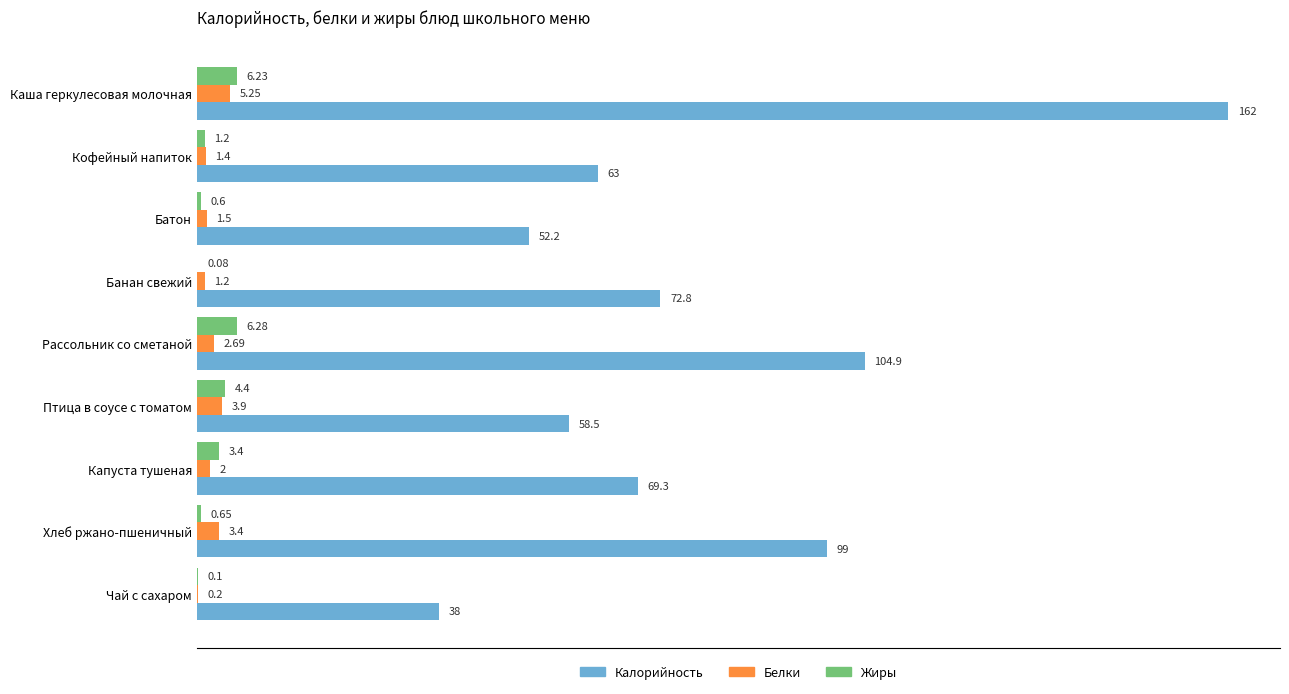

What is the sum of the Калорийность values at Птица в соусе с томатом and Капуста тушеная?

127.8